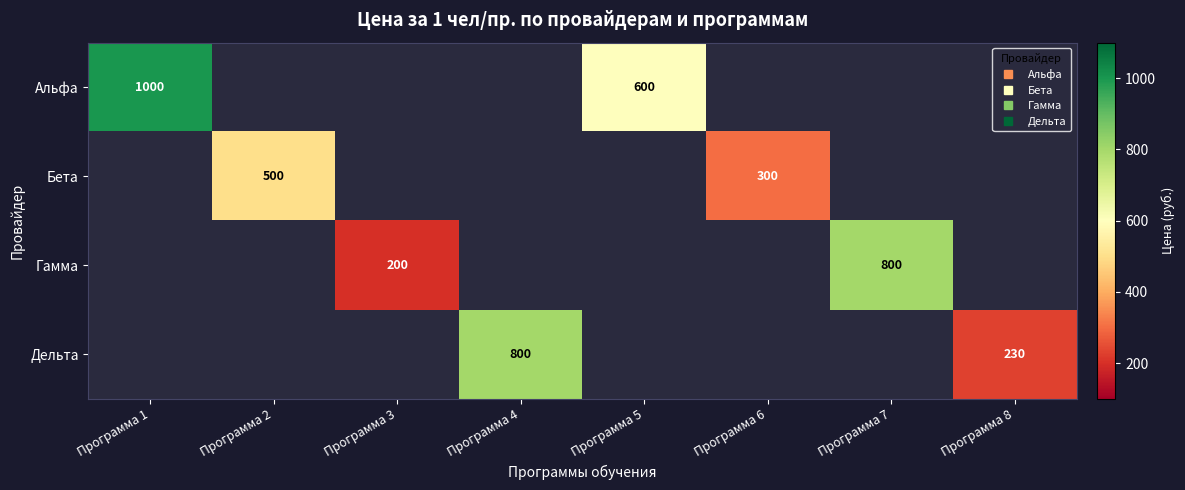

What is the greatest value displayed?

1000.0